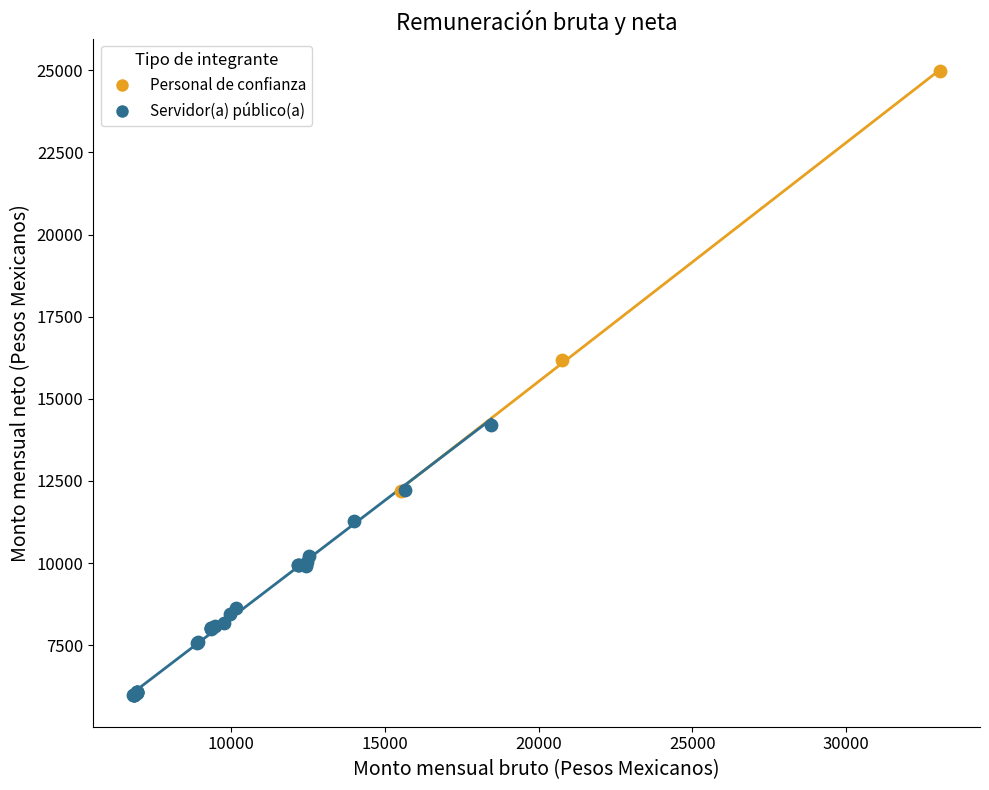

What are all the series names shown in the legend?

Personal de confianza, Servidor(a) público(a)